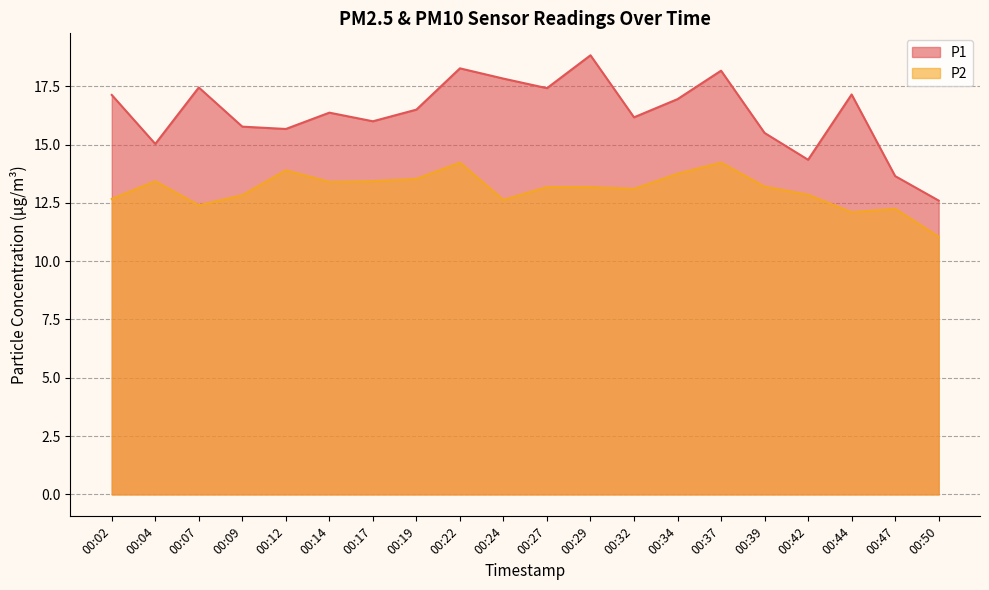

What is the sum of all P2 values?

261.3